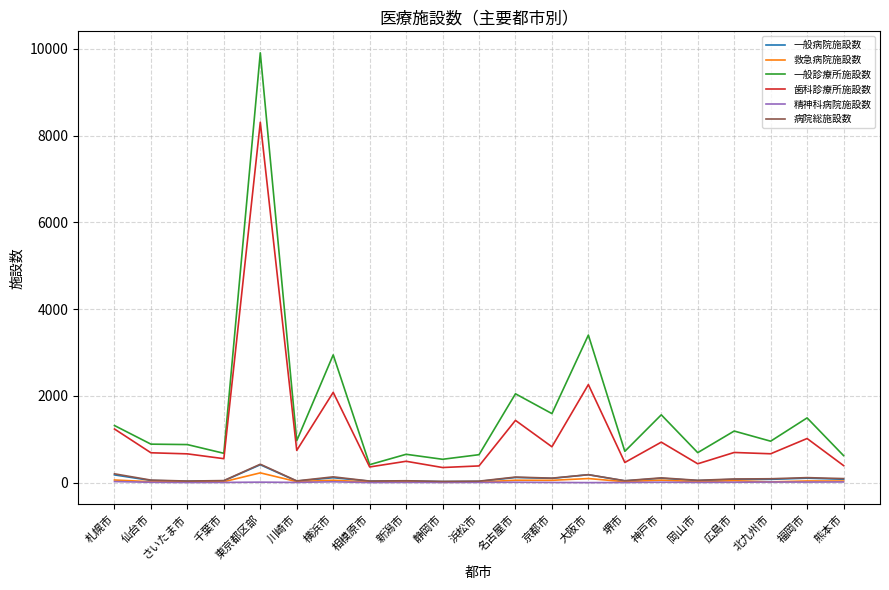

What is the maximum value for 病院総施設数?

425